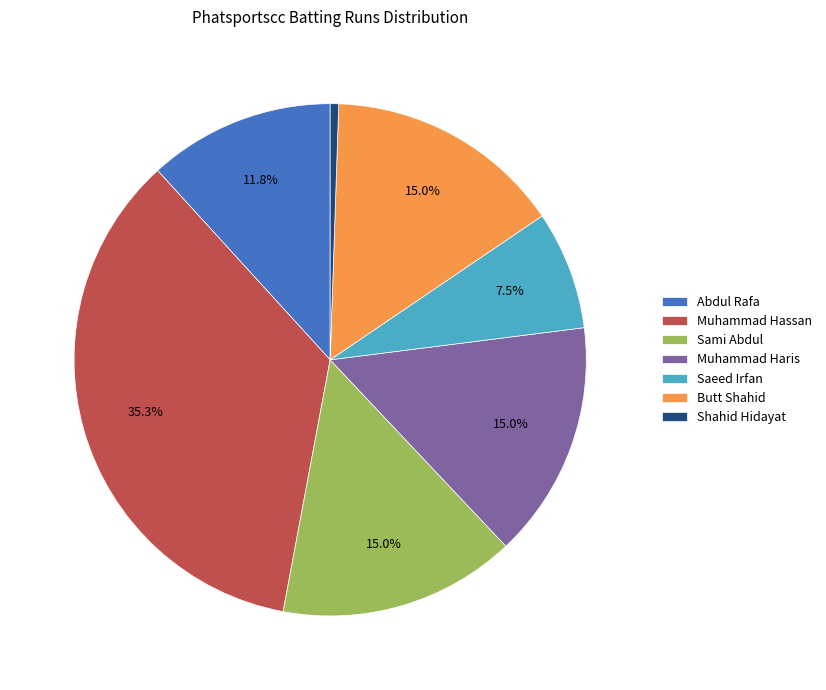

True or false: Sami Abdul accounts for 15% of the total.

True